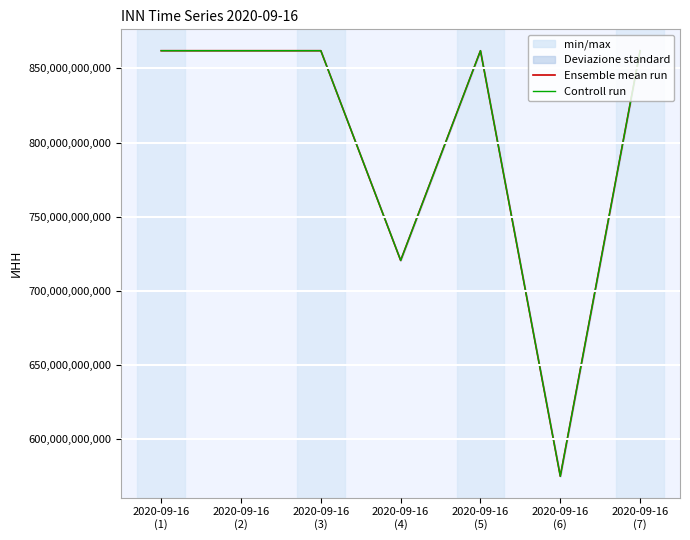

At which label does Controll run reach its peak?

2020-09-16
(1)